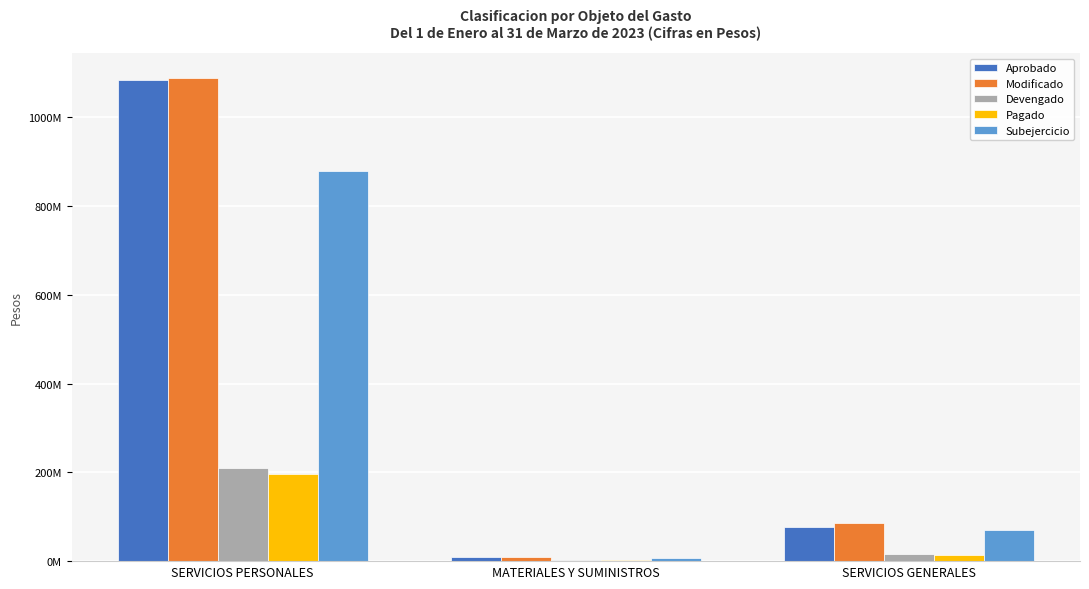

Reading left to right, what are all the values shown in this chart?

Aprobado: 1083024228	8256843	76072531
Modificado: 1089420909	8768205	86331084
Devengado: 210601441	1574981	15213616
Pagado: 197048719	1472802	14199284
Subejercicio: 878819468	7193224	71117468